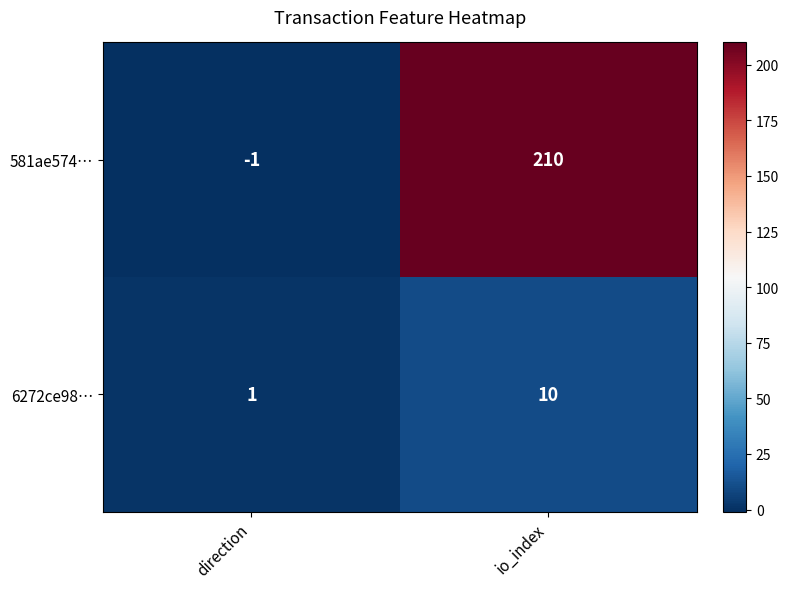

What is the greatest value displayed?

210